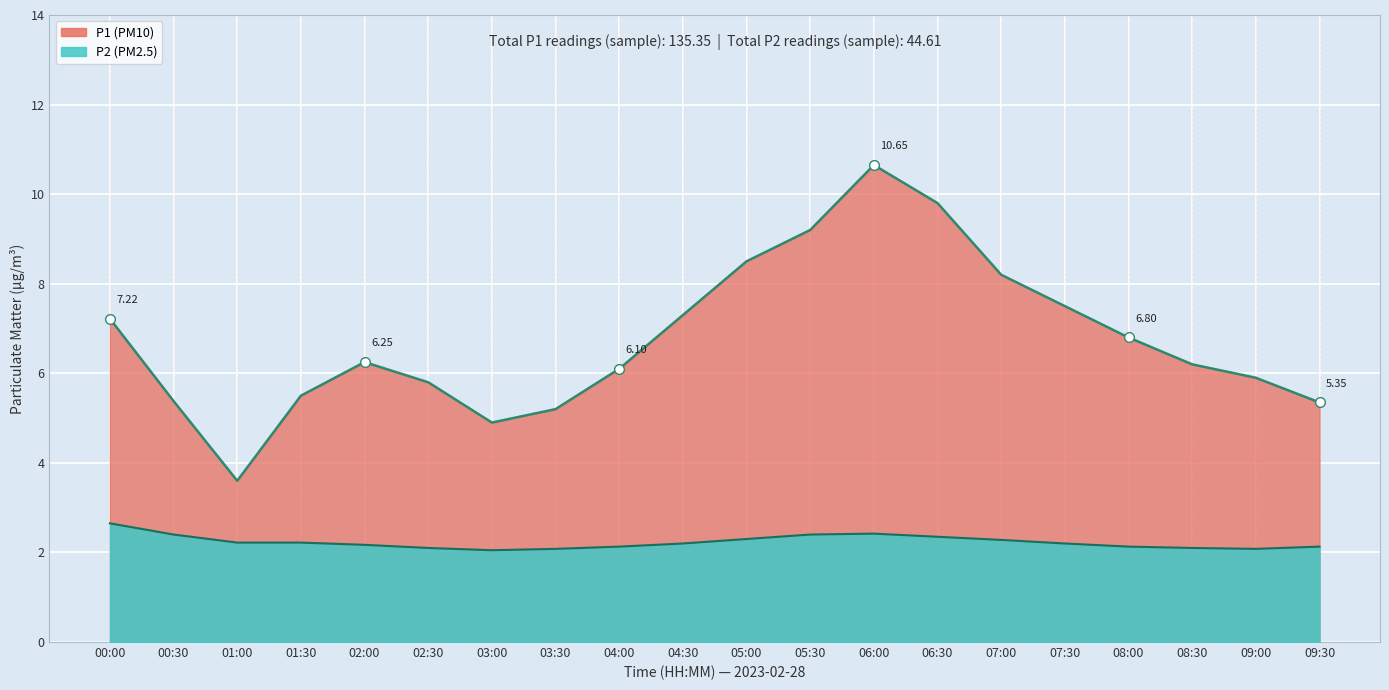

In P2, how many points are higher than both neighbors (excluding endpoints)?

1